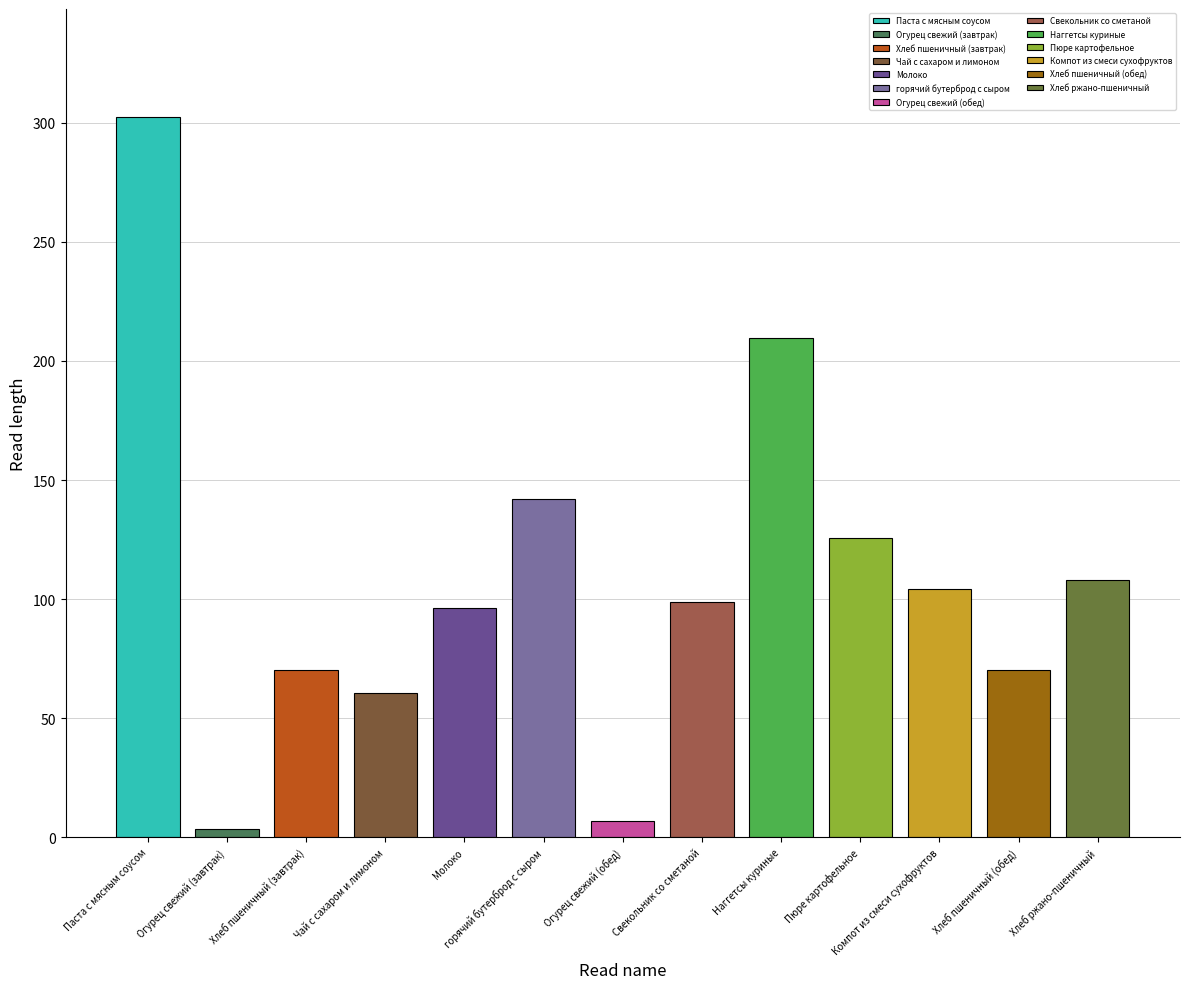

What is the sum of all values?

1398.6